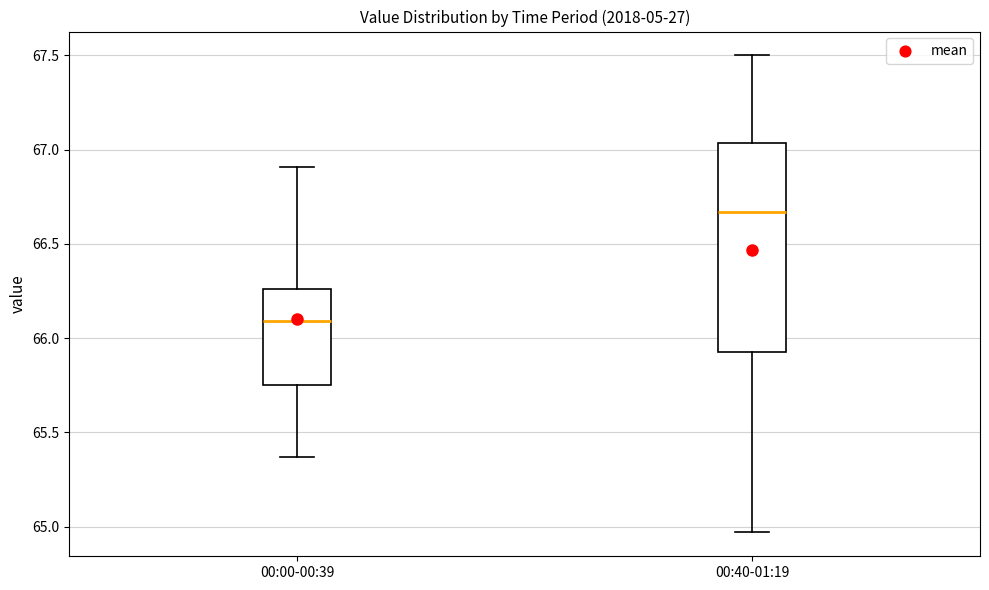

Which box is the tallest, from its lower edge to its upper edge?

00:40-01:19